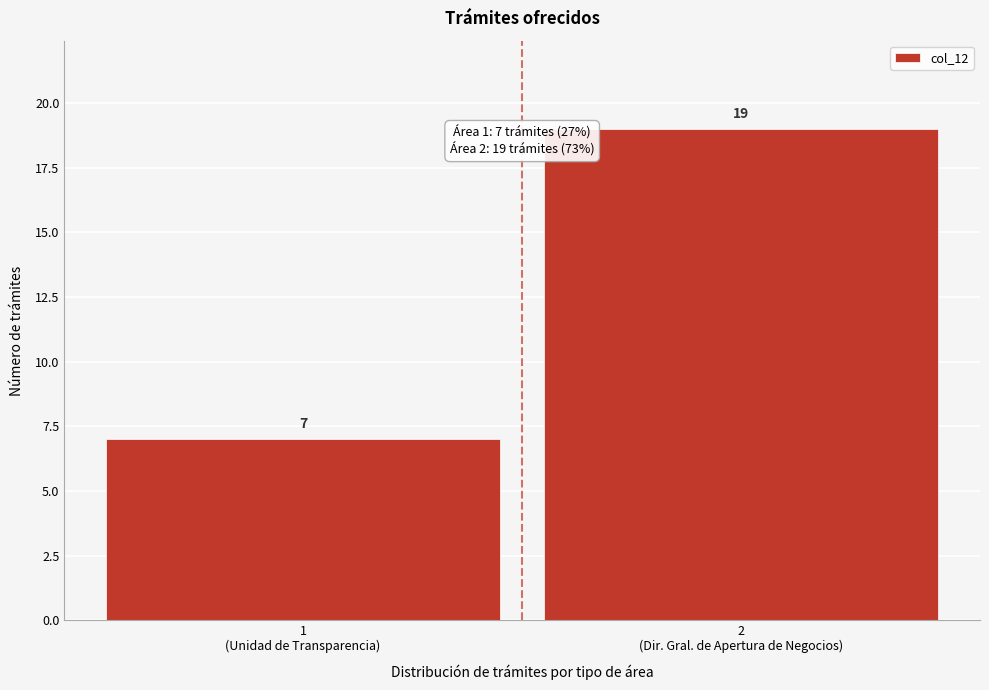

Reading right to left, transcribe all the data shown in this chart.

19	7